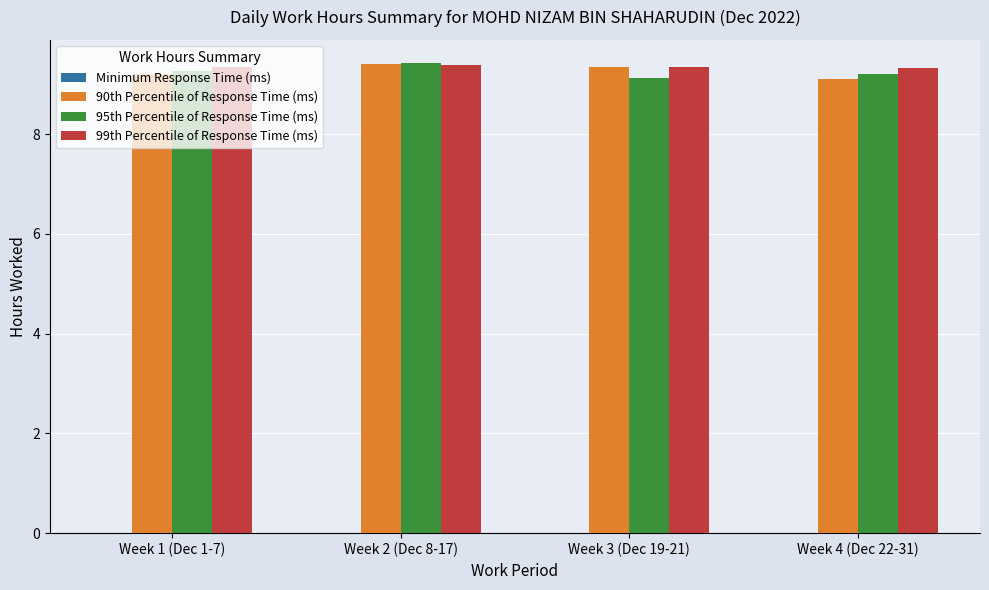

What is the label of the 4th bar from the right?

Week 1 (Dec 1-7)